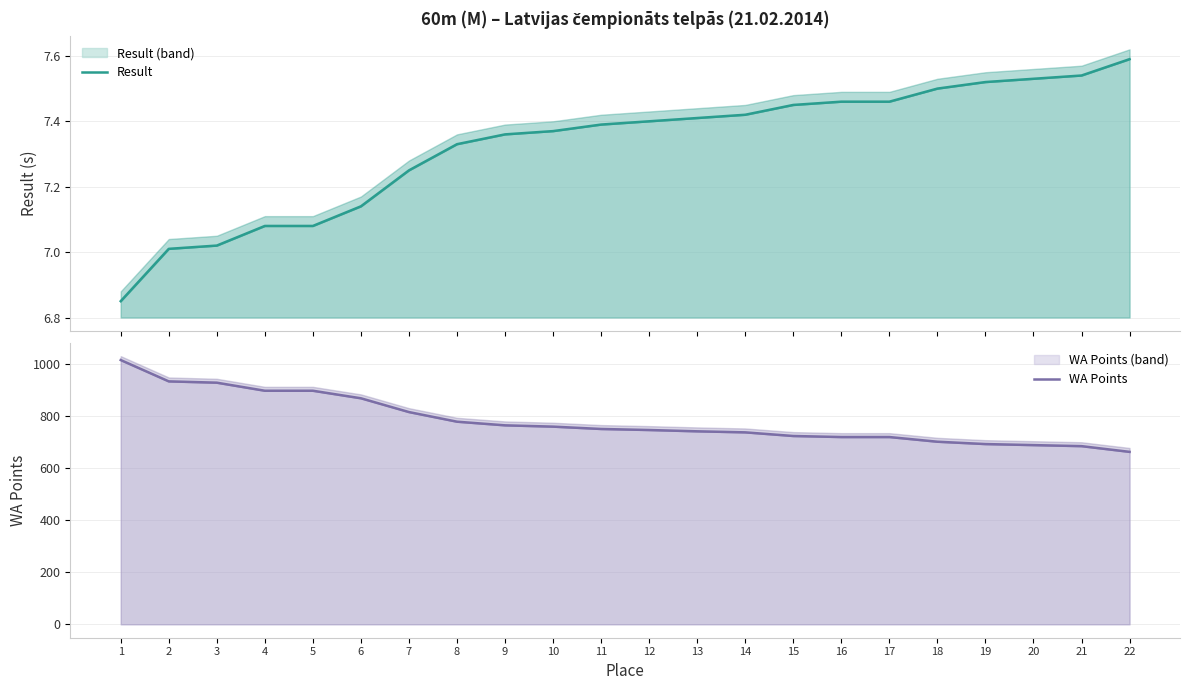

At 4, list the series in order from smallest to largest.

Result, WA Points